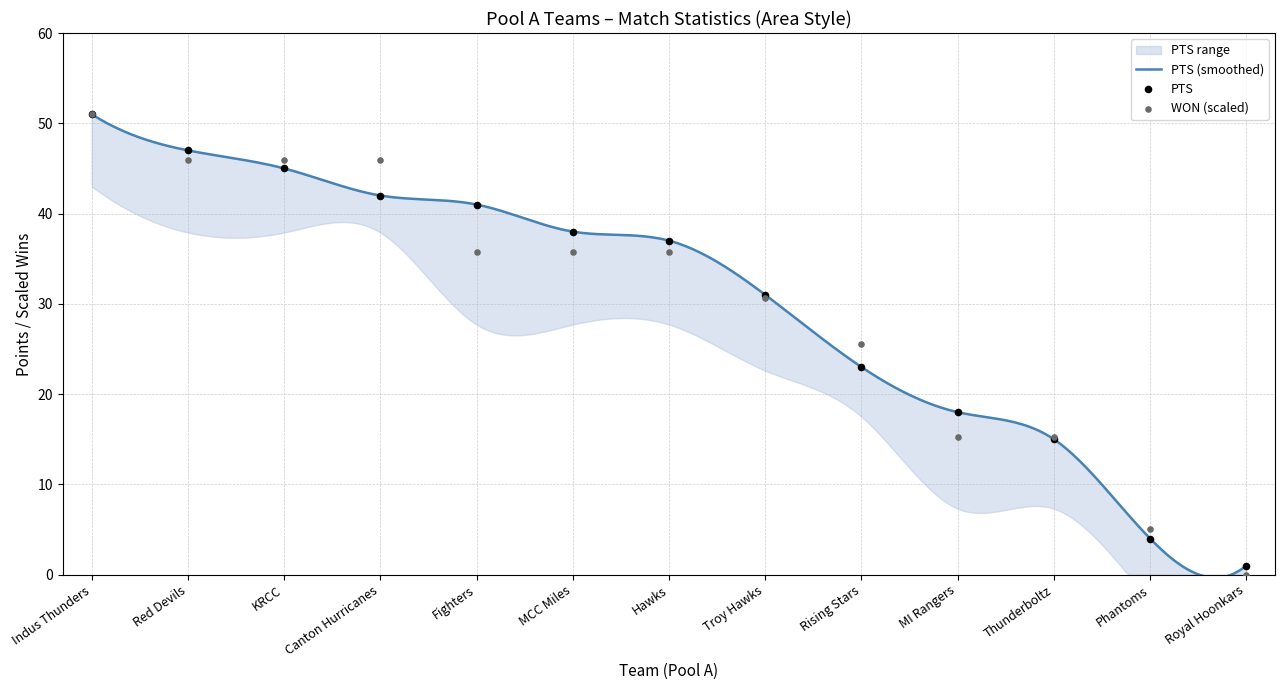

Which series reaches the maximum Y coordinate?

PTS